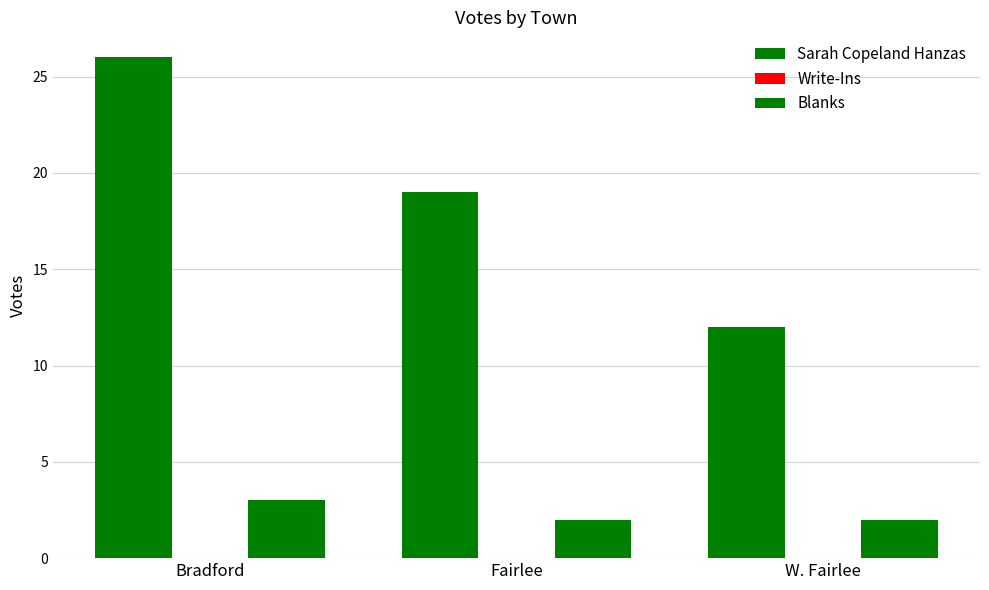

The value of Blanks at W. Fairlee is 1. True or false?

False